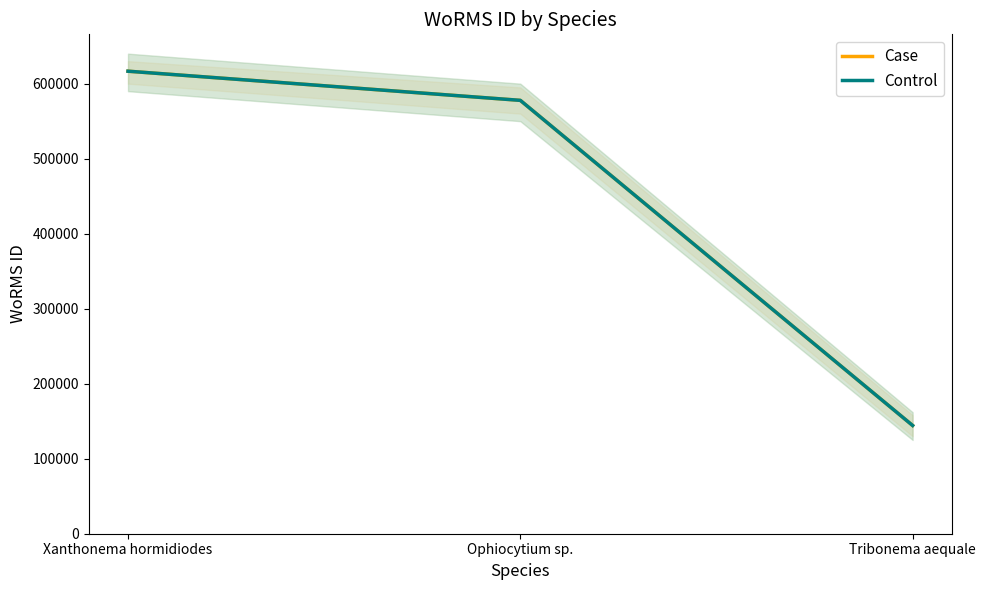

At which category does the chart reach its peak across all series?

Xanthonema hormidiodes